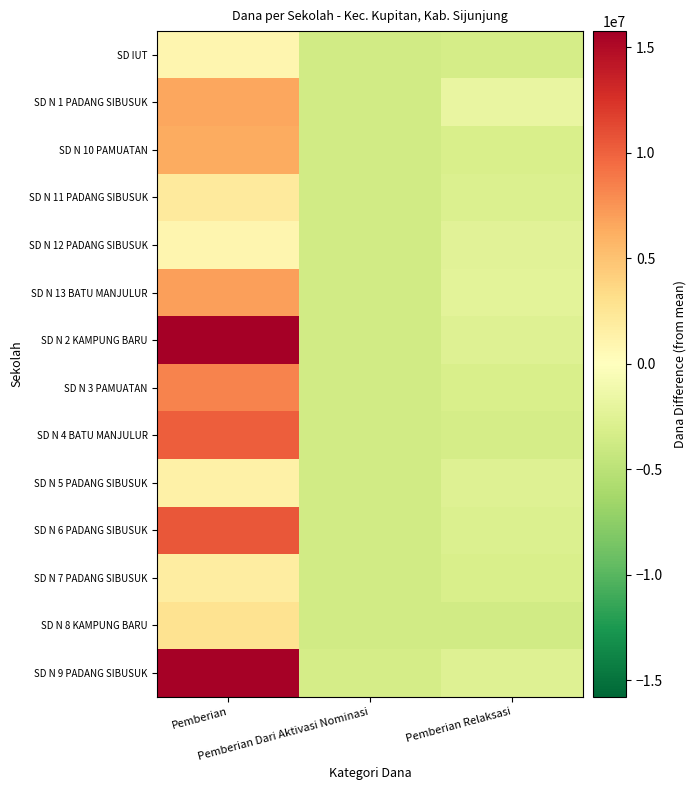

What is the total value across all series at Pemberian?

90000000.0